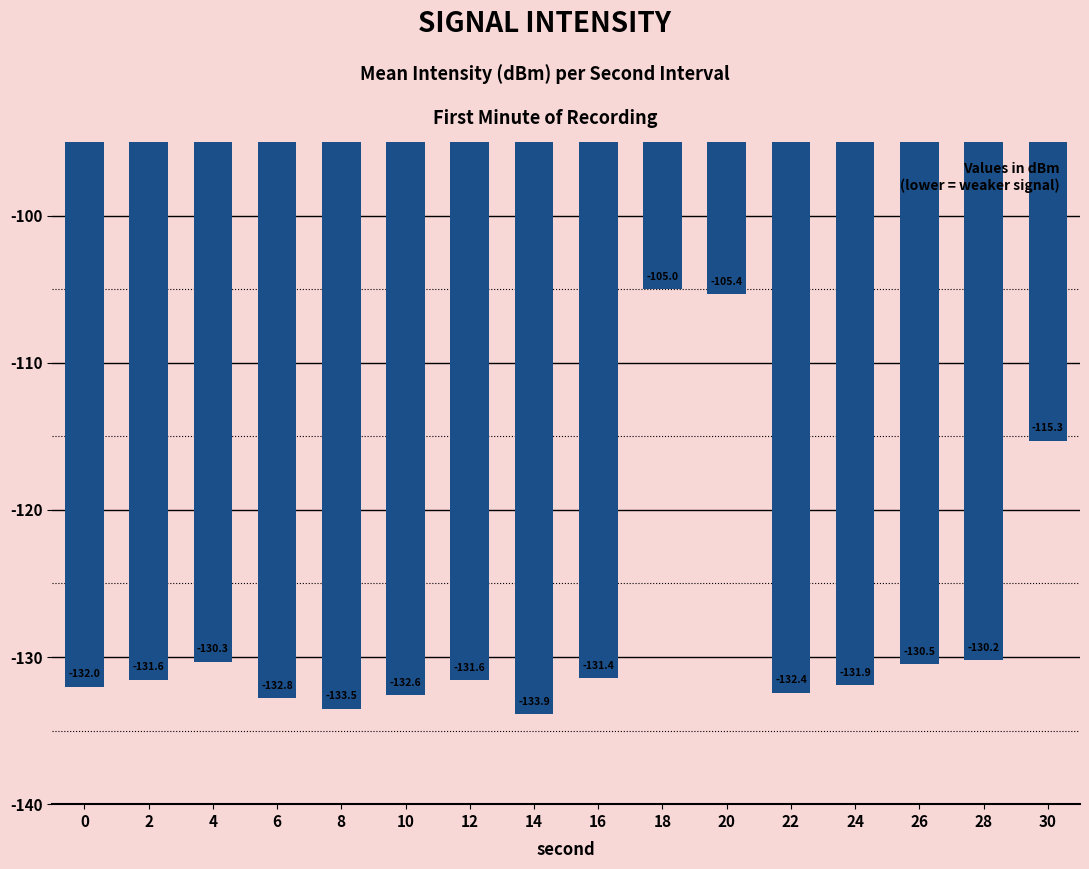

What is the difference between the maximum and minimum values?

28.9